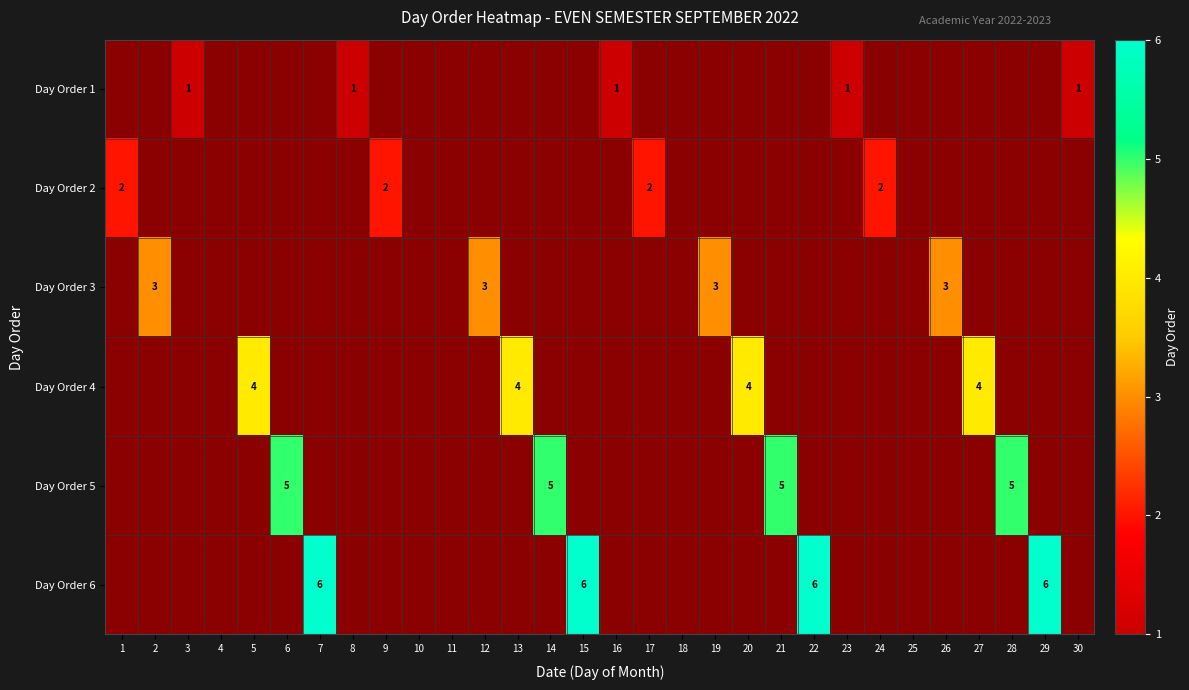

Is the value of Day Order 1 at 17 greater than the value of Day Order 2 at 17?

No